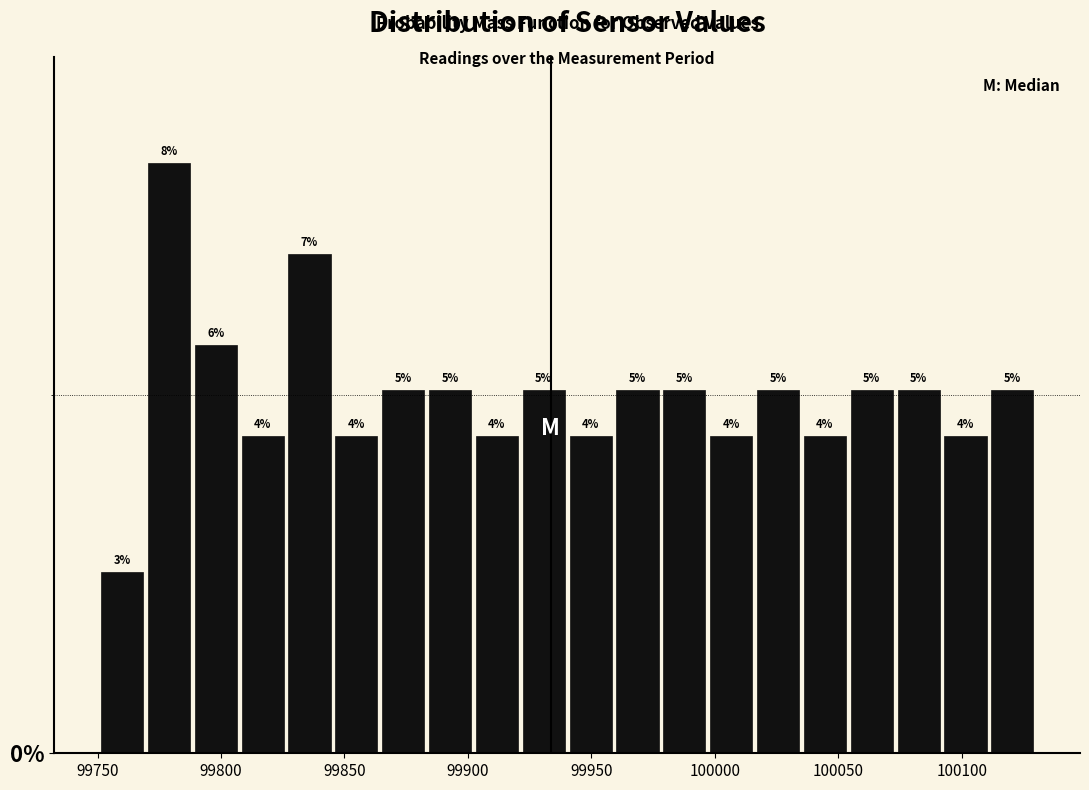

Read against the x-axis, roughly where is the centre of the tallest bar?

99780